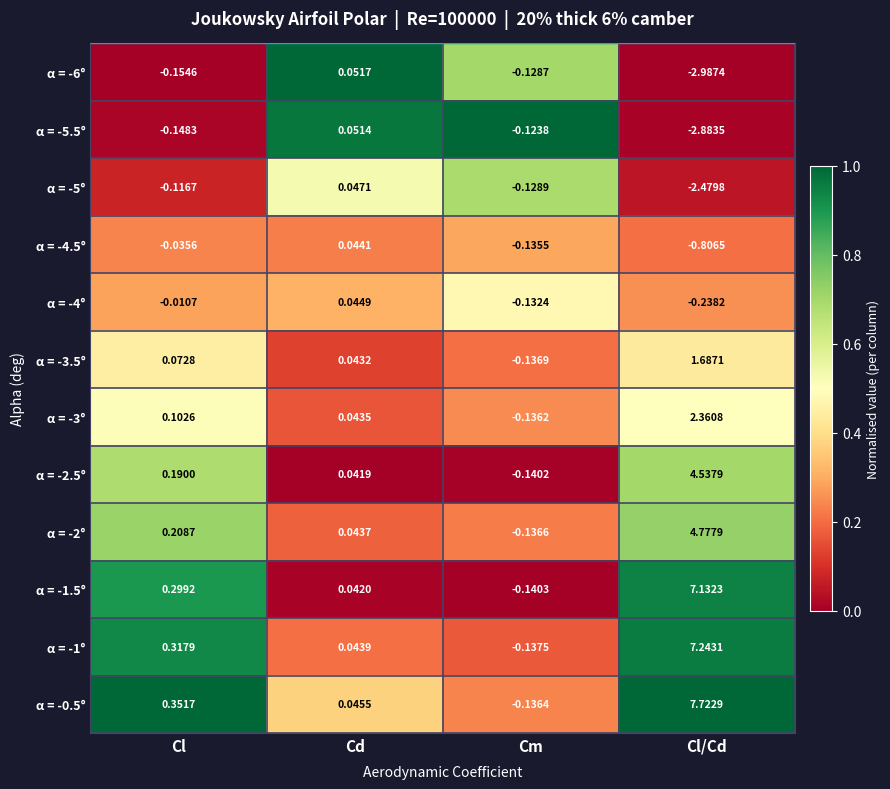

At which category is the sum across all series the highest?

Cl/Cd